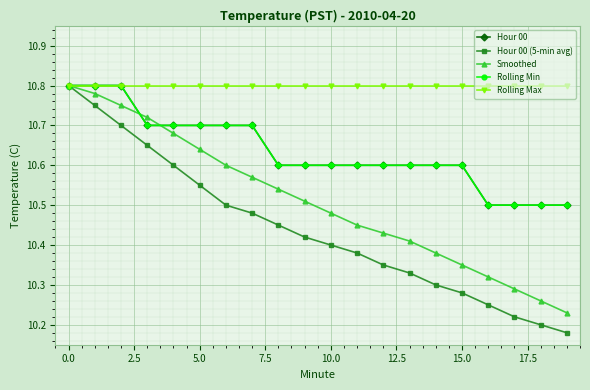

Does the chart have visible grid lines?

Yes